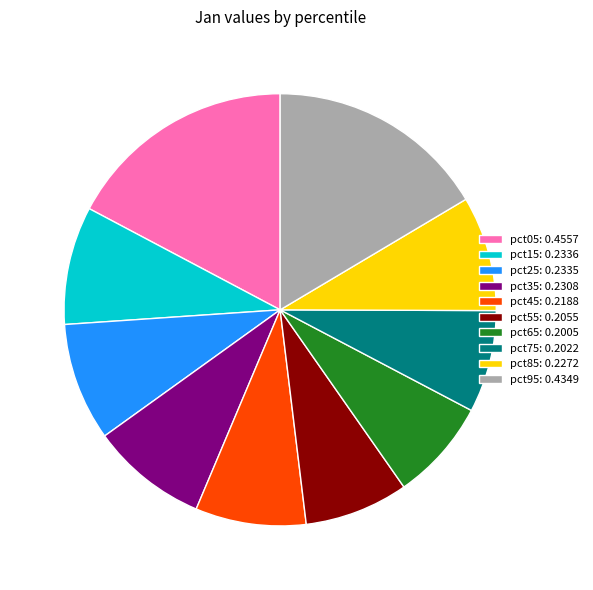

Combined, do pct45: 0.2188 and pct75: 0.2022 account for over 50%?

No